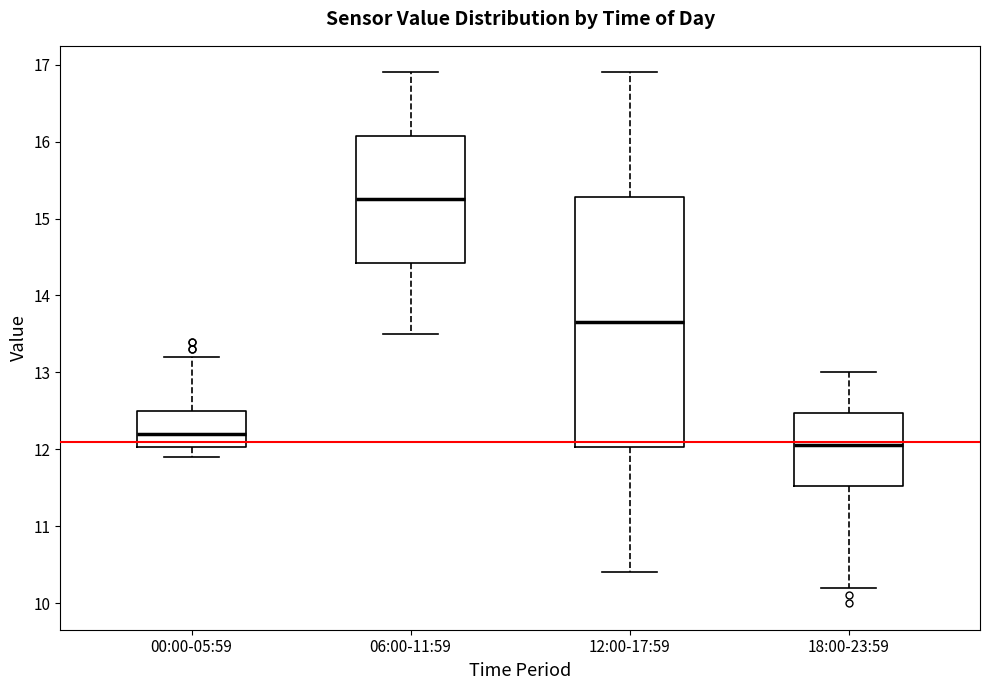

Which box is the tallest, from its lower edge to its upper edge?

12:00-17:59